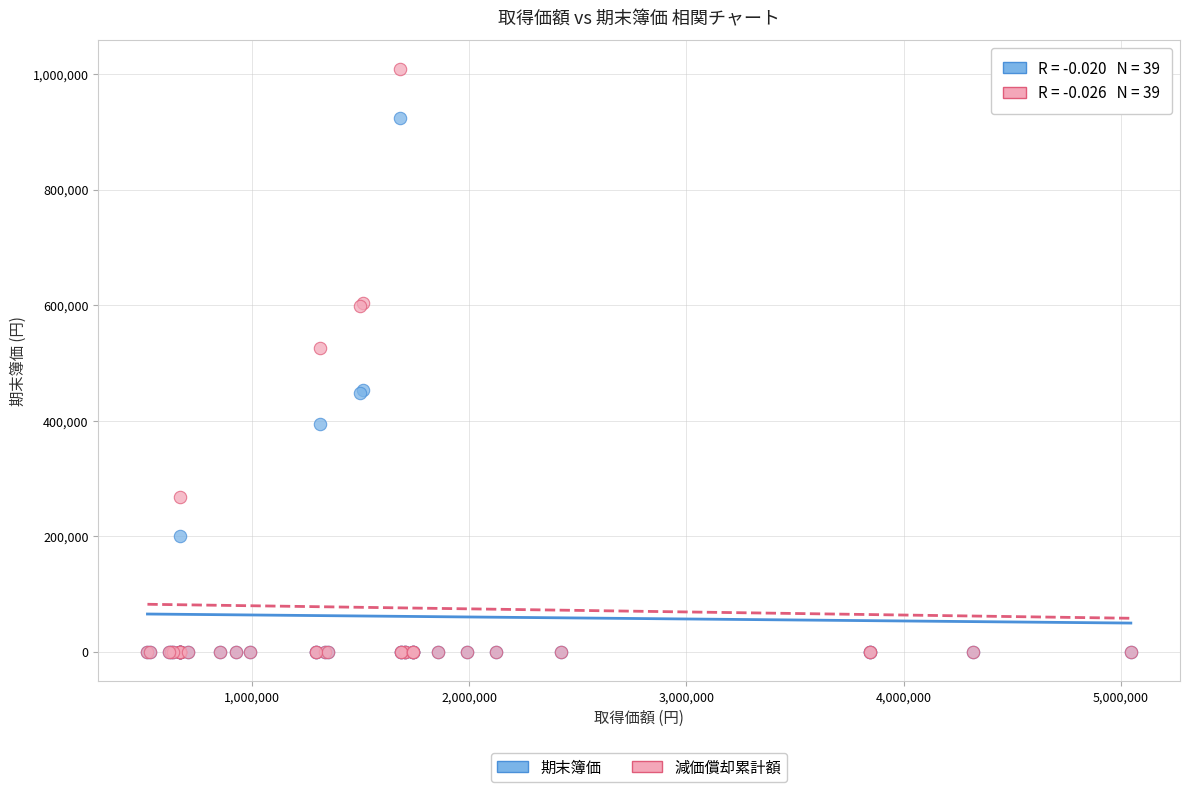

Across all series, what Y value is closest to 504000?

525312